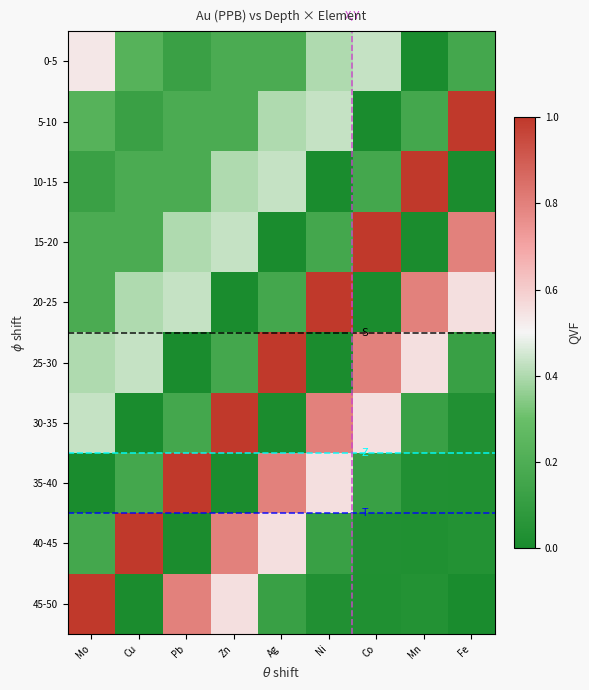

At how many categories does at least one series exceed 0?

9